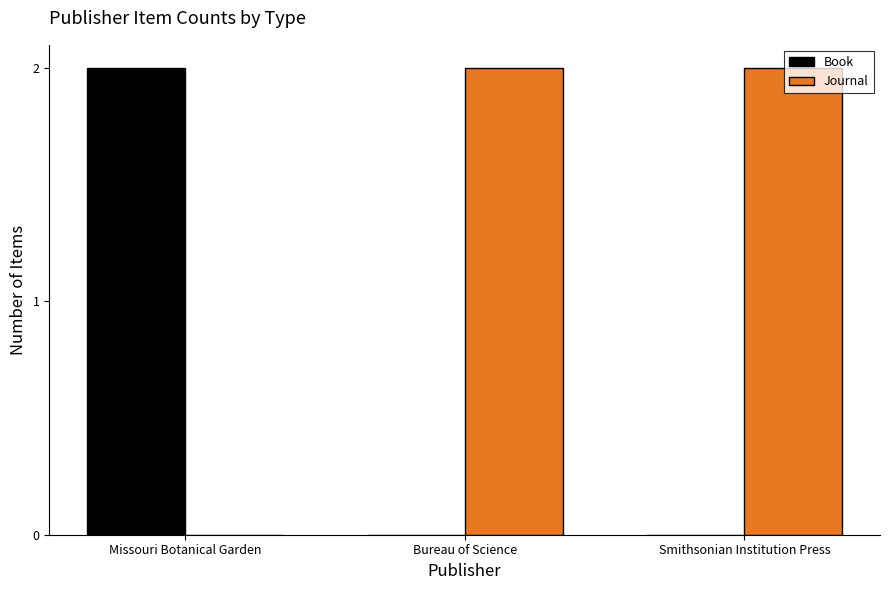

The value of Journal at Bureau of Science is 1. True or false?

False